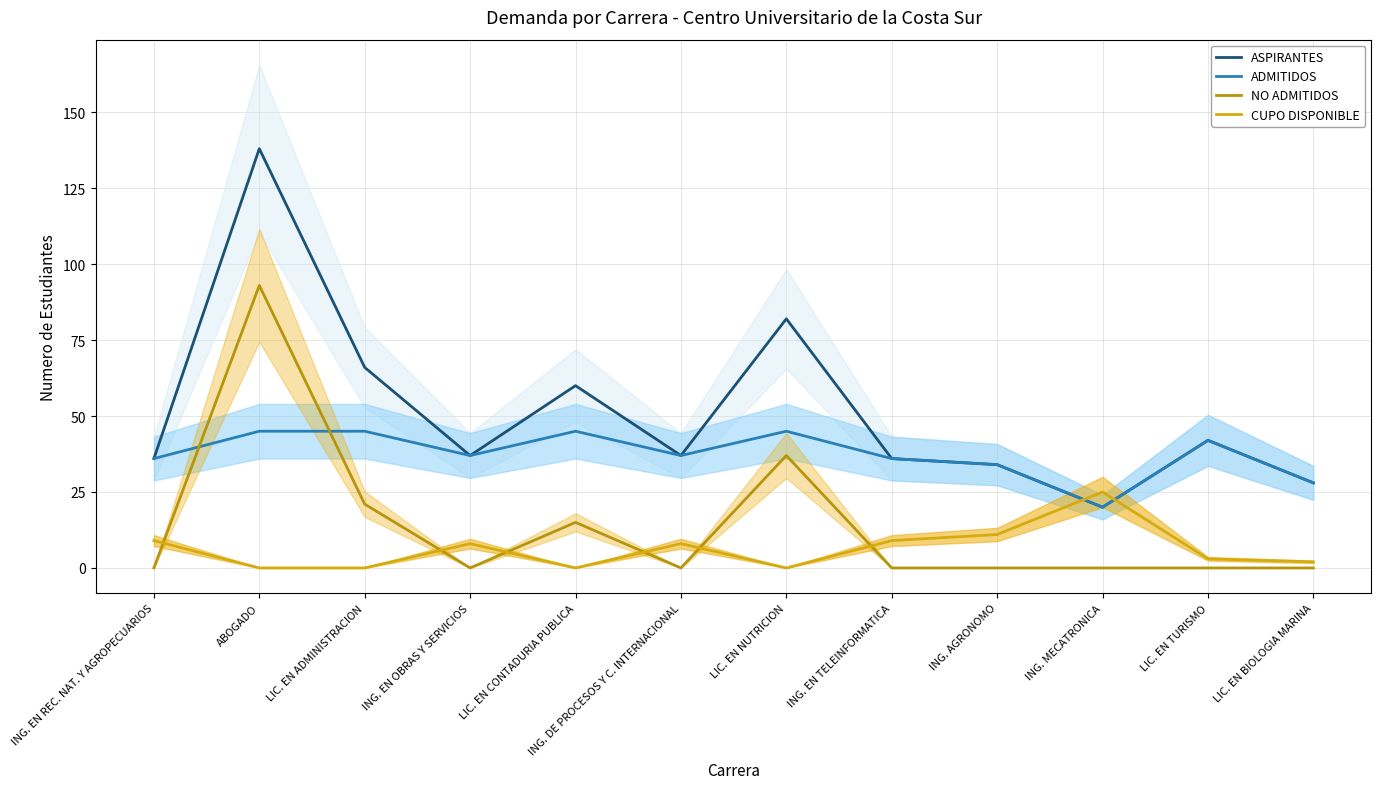

The value of NO ADMITIDOS at ING. EN OBRAS Y SERVICIOS is 0. True or false?

True